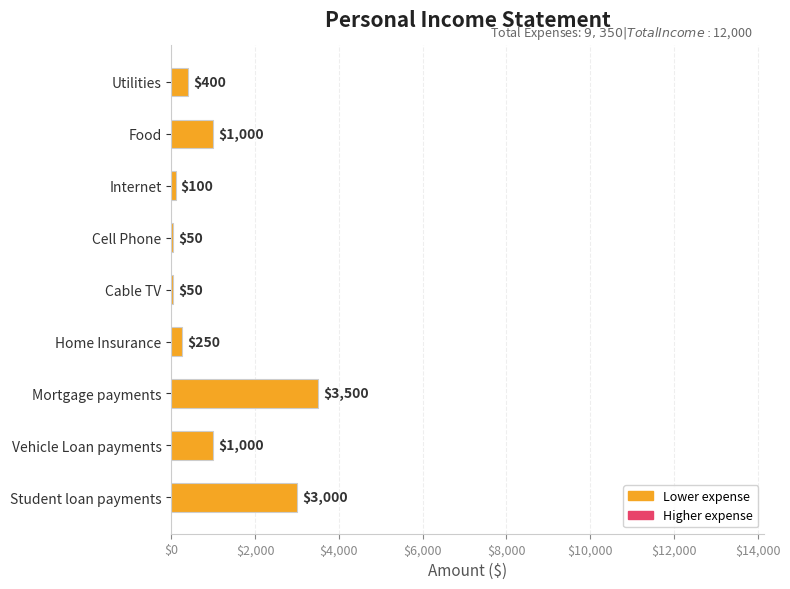

The chart shows a value of 1000 at Vehicle Loan payments. True or false?

True